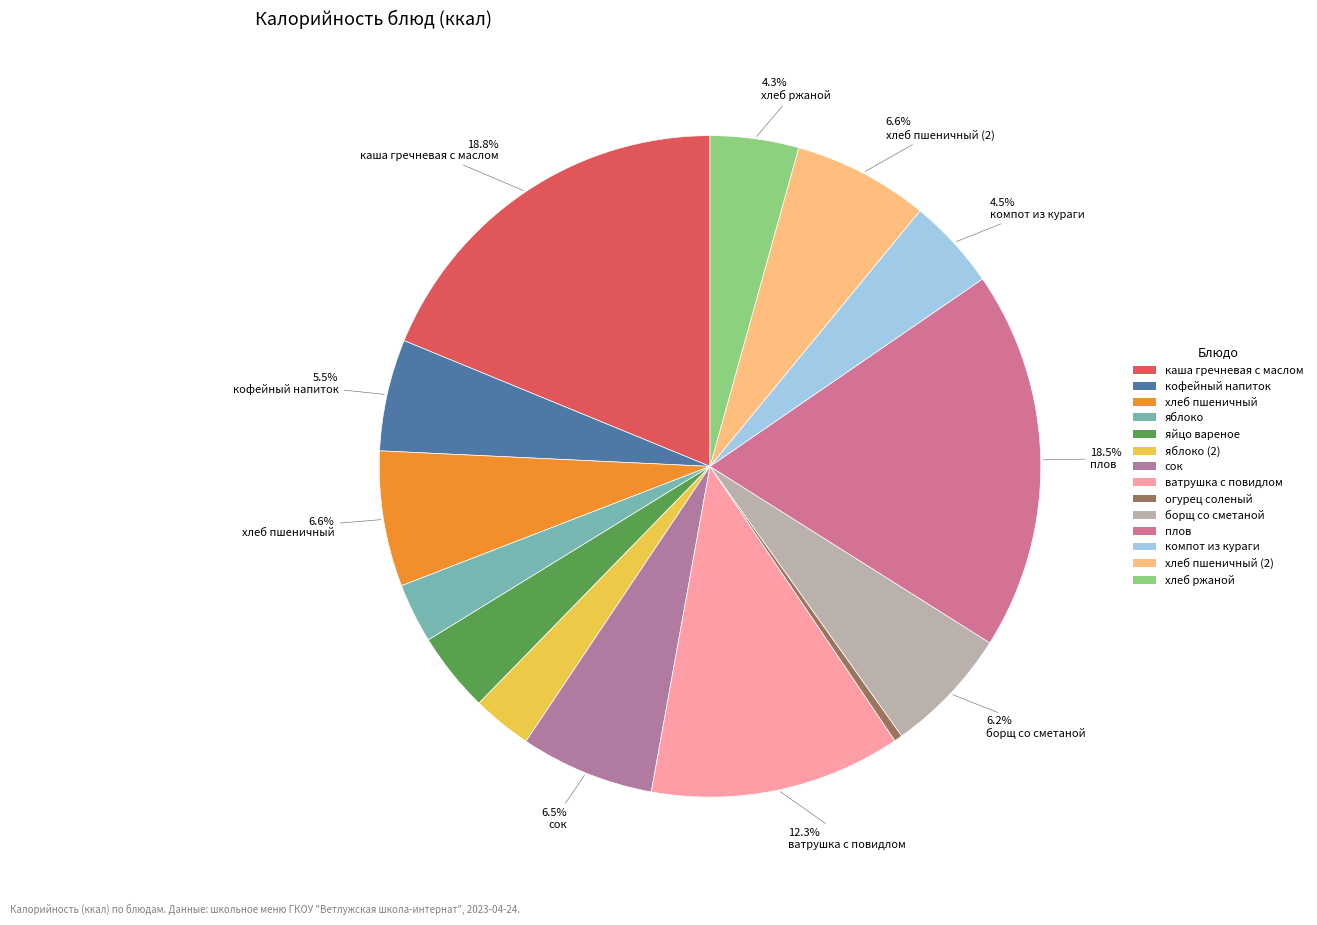

Which slice is the smallest?

огурец соленый